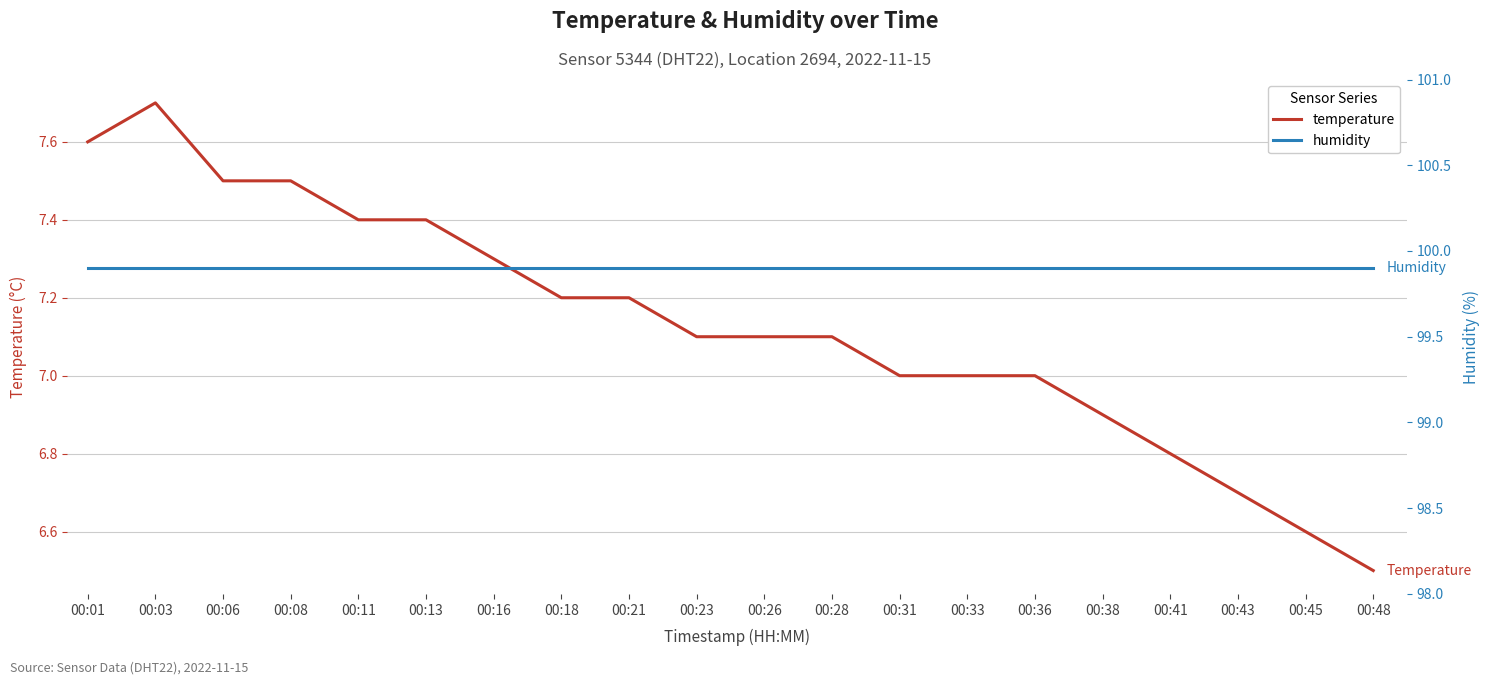

Is the value of humidity at 00:36 greater than the value of temperature at 00:16?

Yes